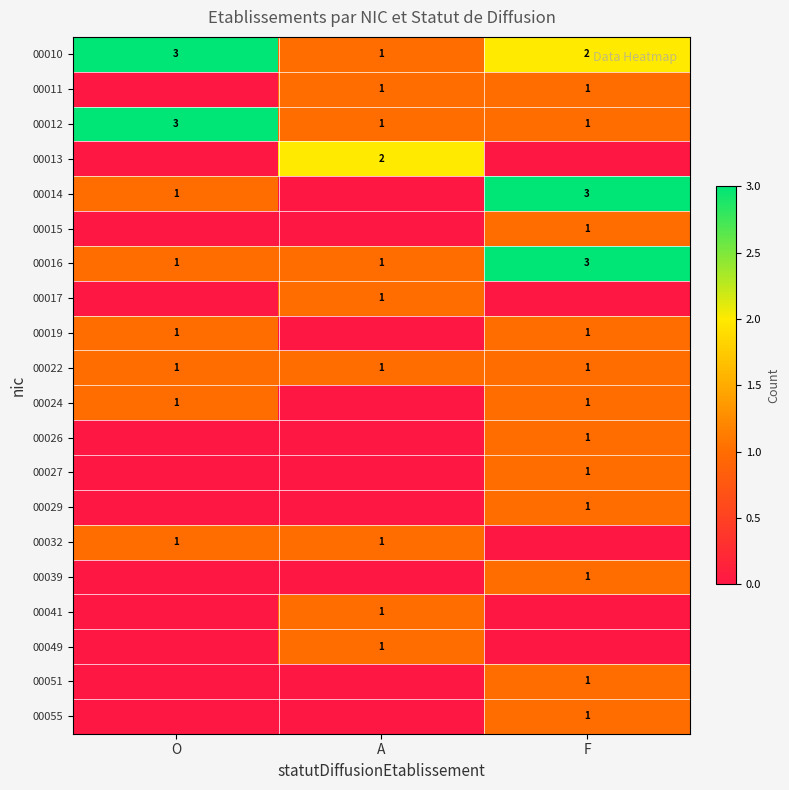

Is the value of 00051 at F greater than the value of 00010 at F?

No